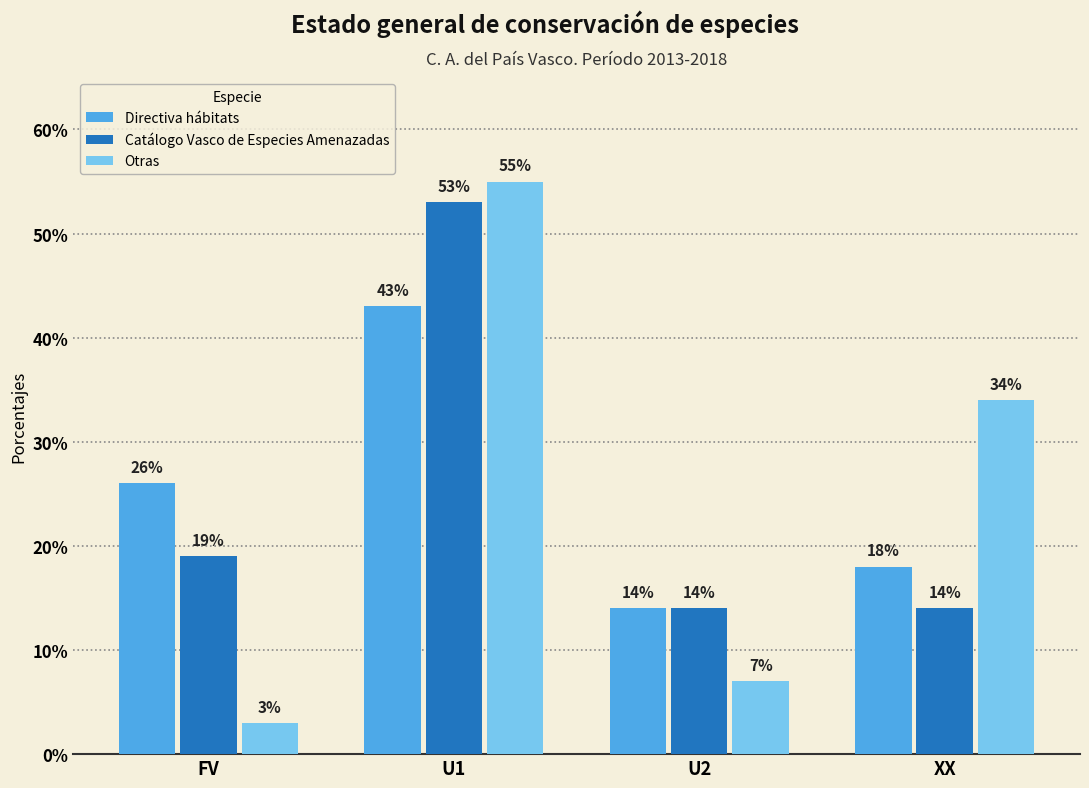

The Directiva hábitats series shows 27 at XX. True or false?

False